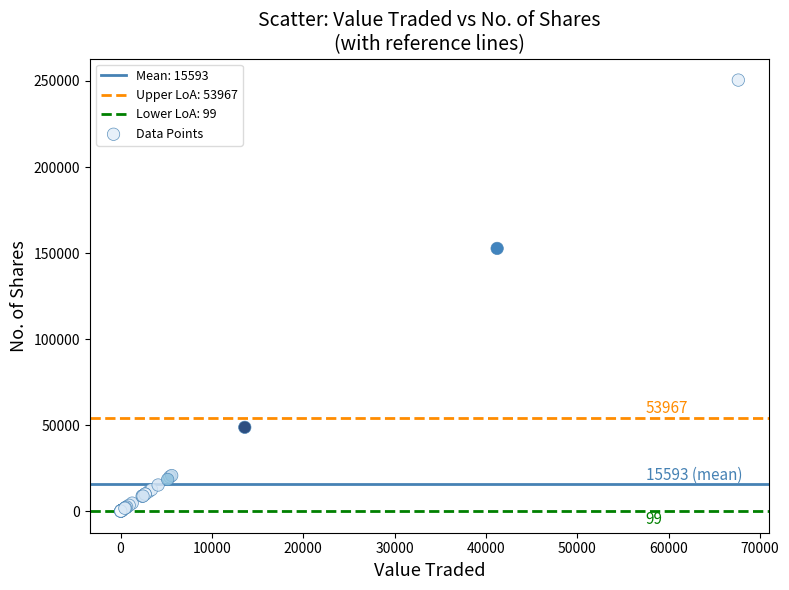

What Y value in the scatter plot is closest to 125286?

152722